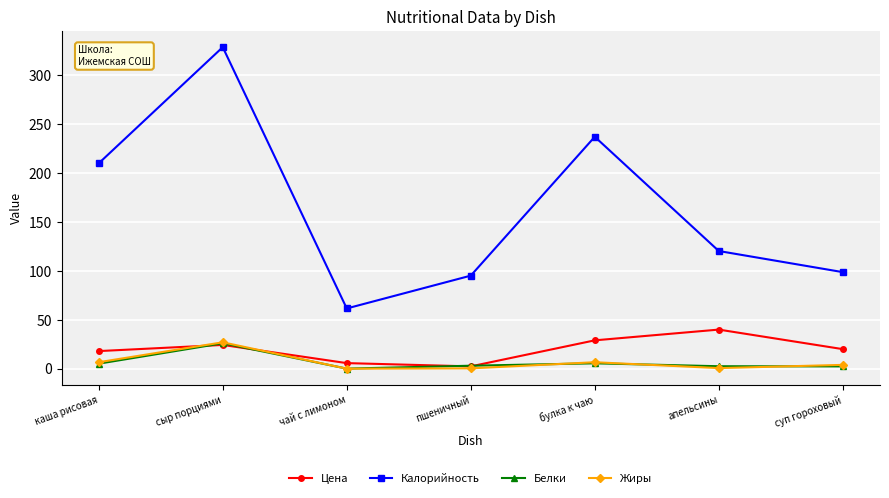

What position from the left is каша рисовая?

1